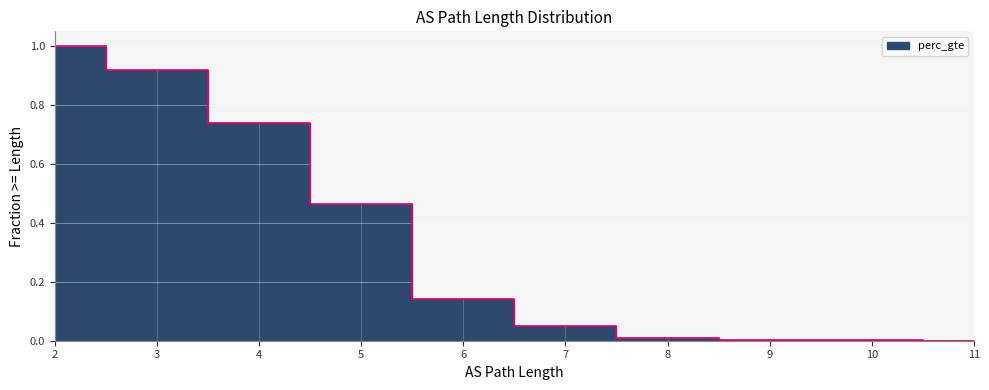

Reading left to right, extract all data points from this chart.

1.0	0.9	0.7	0.5	0.1	0.0	0.0	0.0	0.0	0.0	0.0